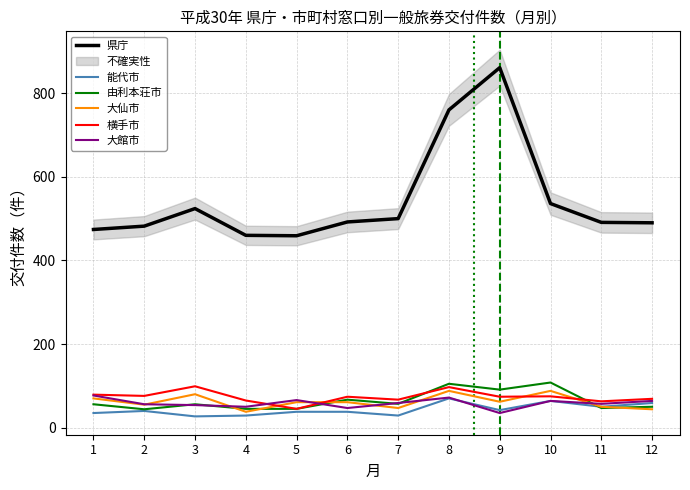

Which category has the highest value across all series?

9